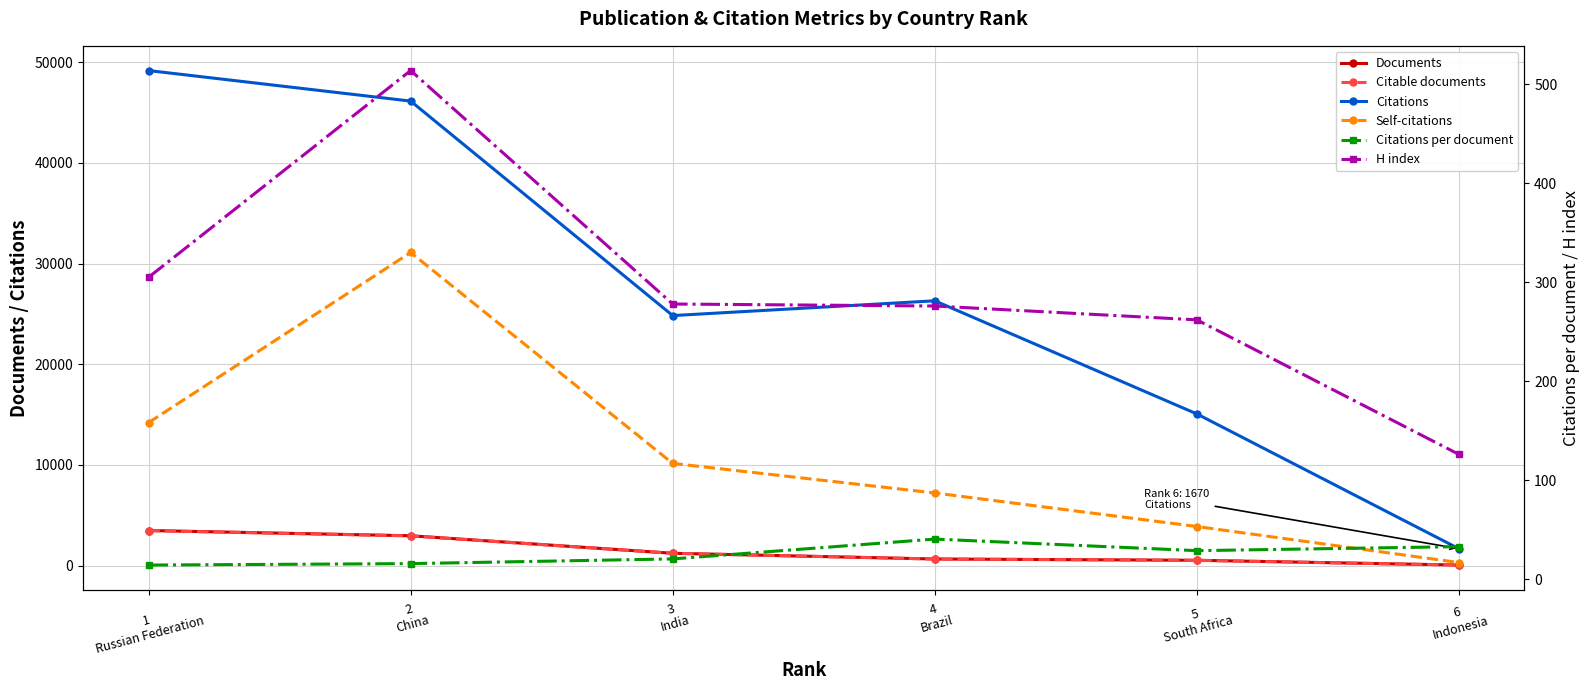

What is the minimum value for Documents?

51.0